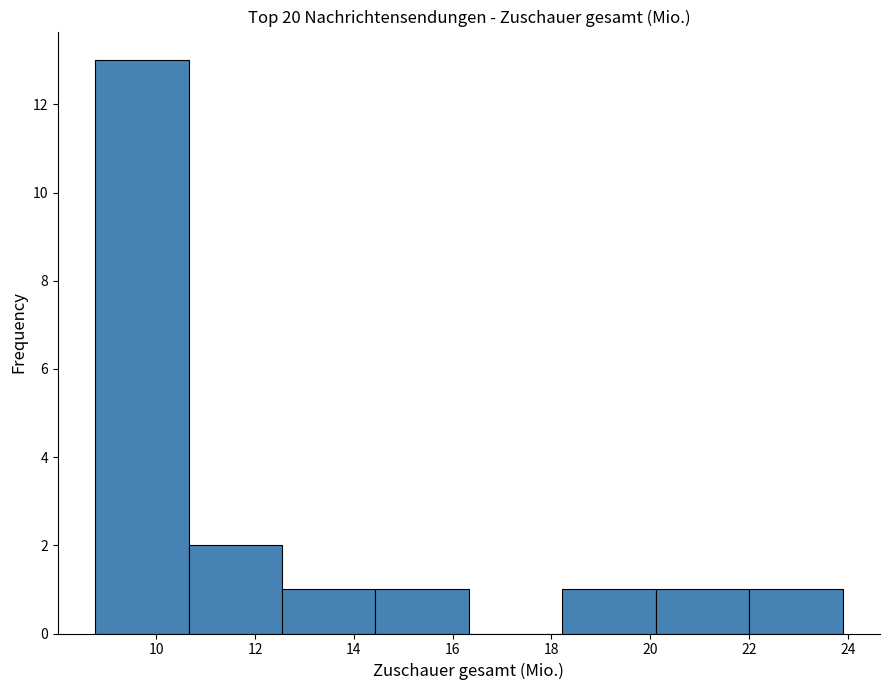

What is the height of the bar covering 8.8 to 10.6 on the x-axis? Neither the bar edges nor the heights are printed on the chart, so give them approximately, as read against the axes.

13